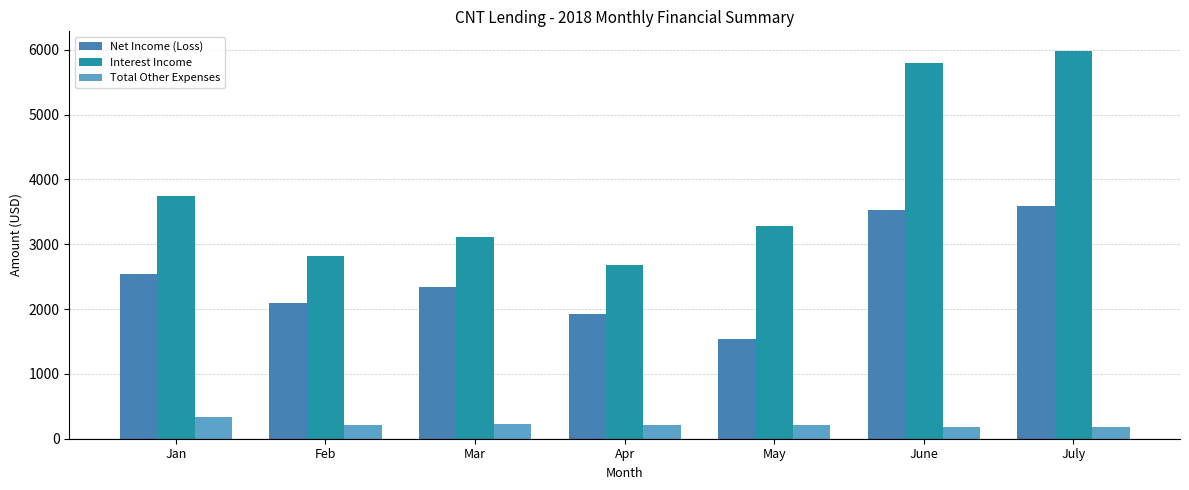

How many values in the Interest Income series are below 3286?

3